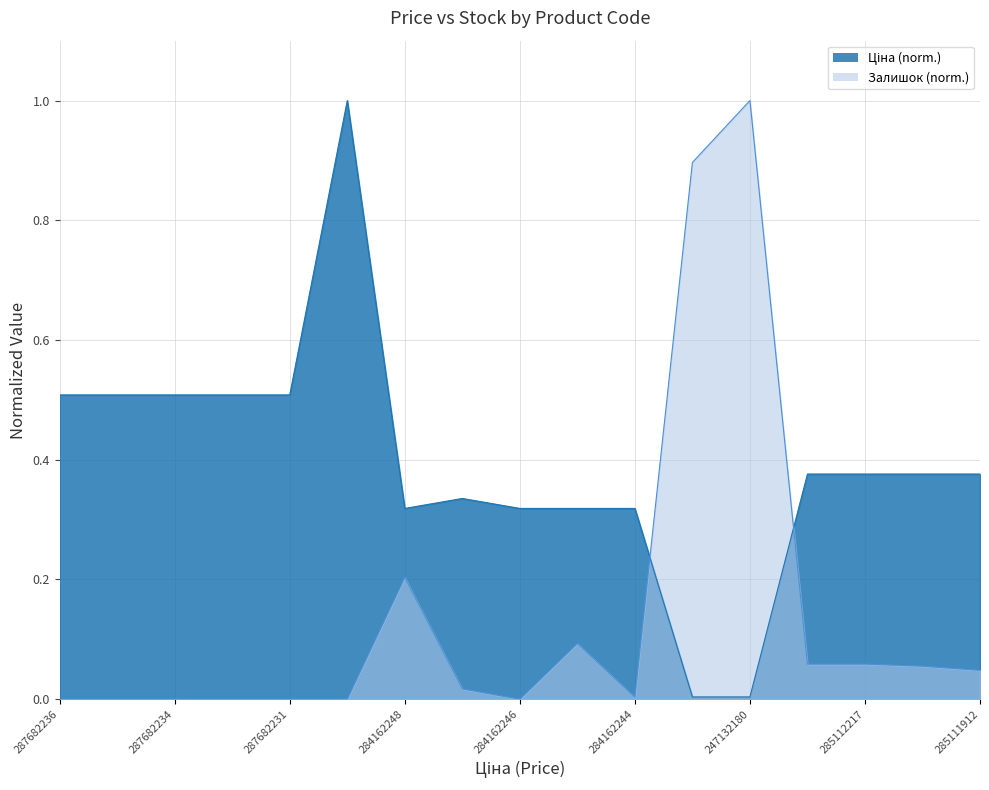

The Залишок series shows 0.3 at 284162248. True or false?

False